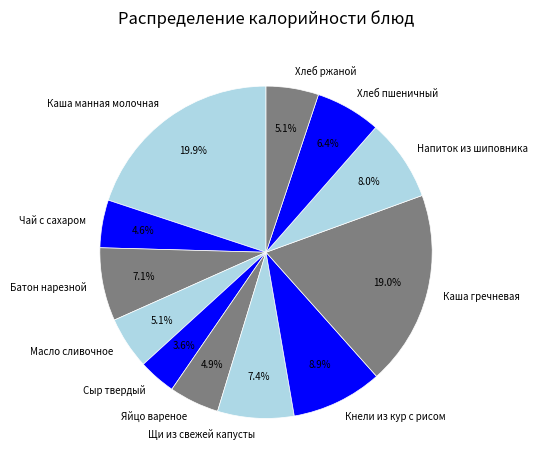

Between Сыр твердый and Чай с сахаром, which is larger?

Чай с сахаром